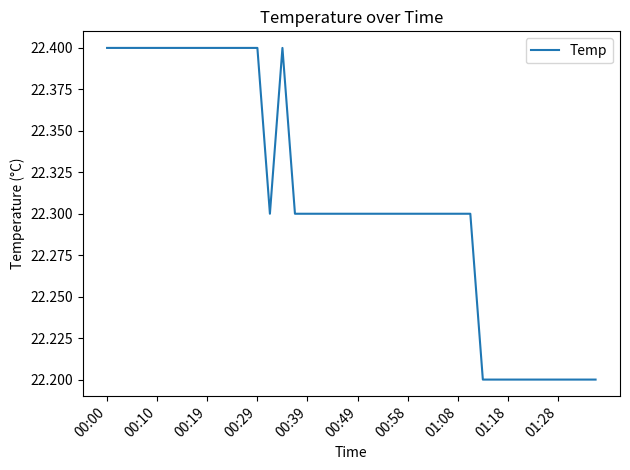

What is the maximum value shown in the chart?

22.4